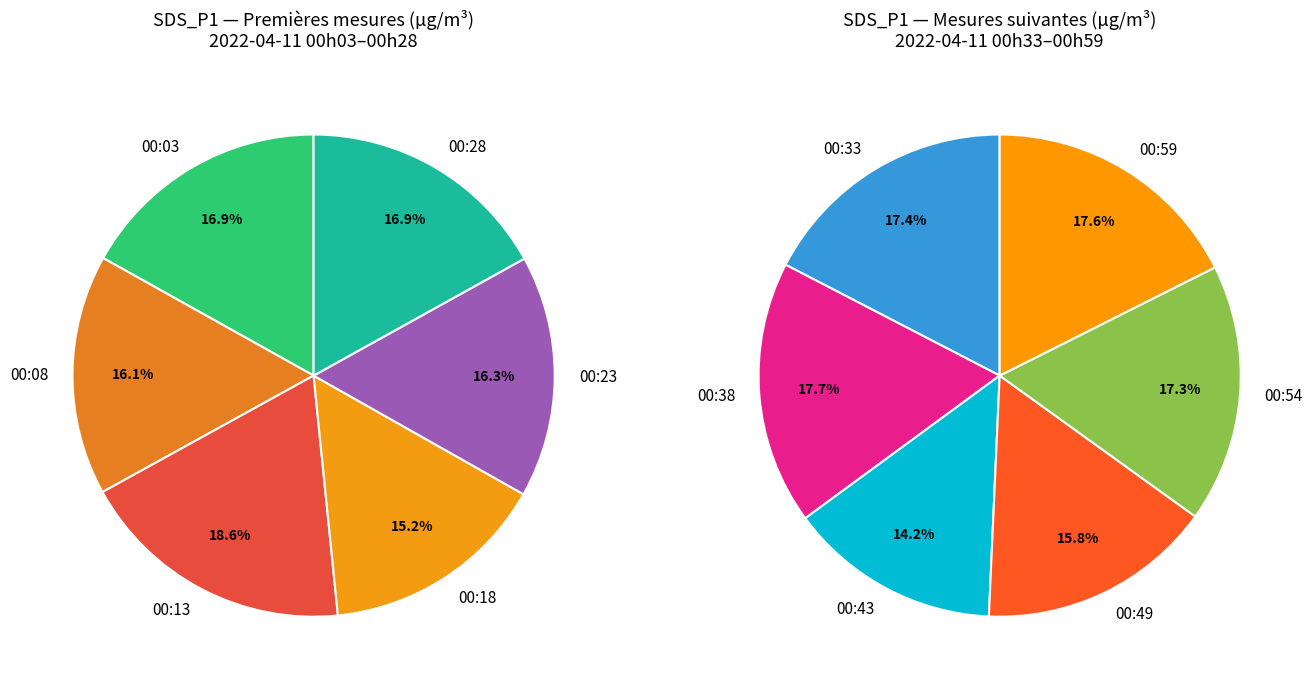

To the nearest percent, what is the difference between the 00:49 and 00:03 slice percentages?

1%